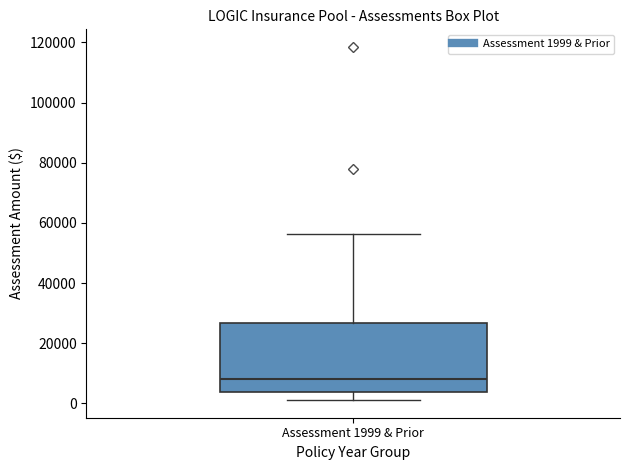

Transcribe this box plot: give where the median line is, the range the box spans, and where the two whiskers end, as read against the y-axis. The values are not printed on the chart, so give them approximately, as read against the axis.

median 8000, box 4000 to 26000, whiskers 2000 to 56000